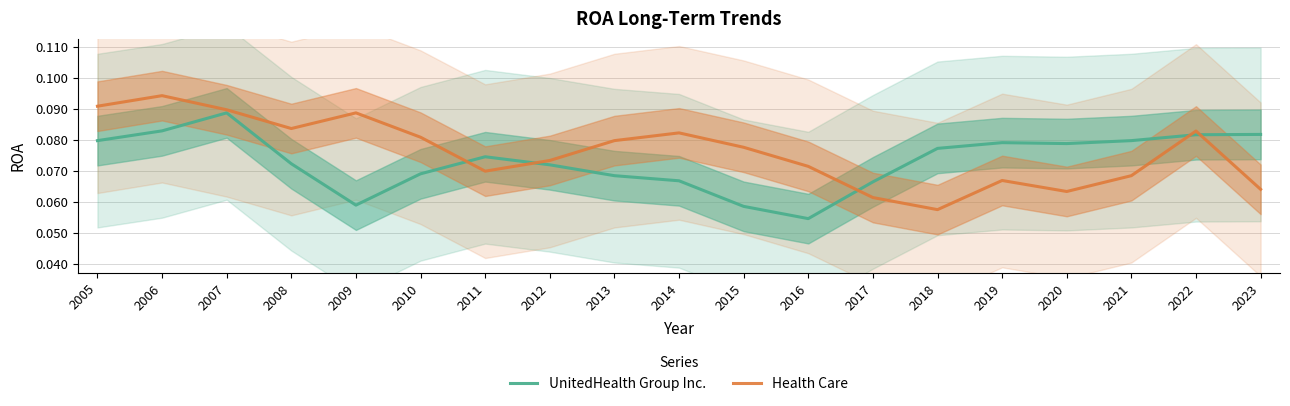

Which has a higher value, 2018 or 2015?

2018